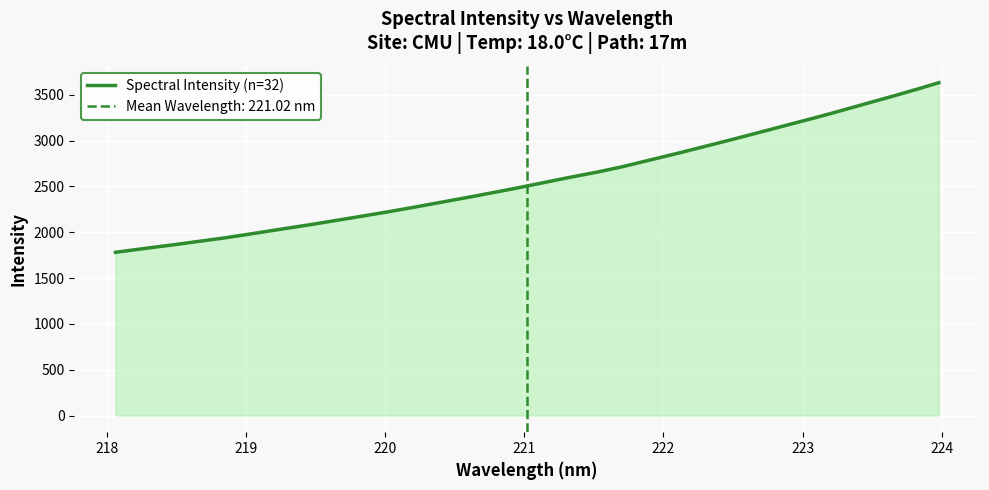

What is the maximum value shown in the chart?

3630.4